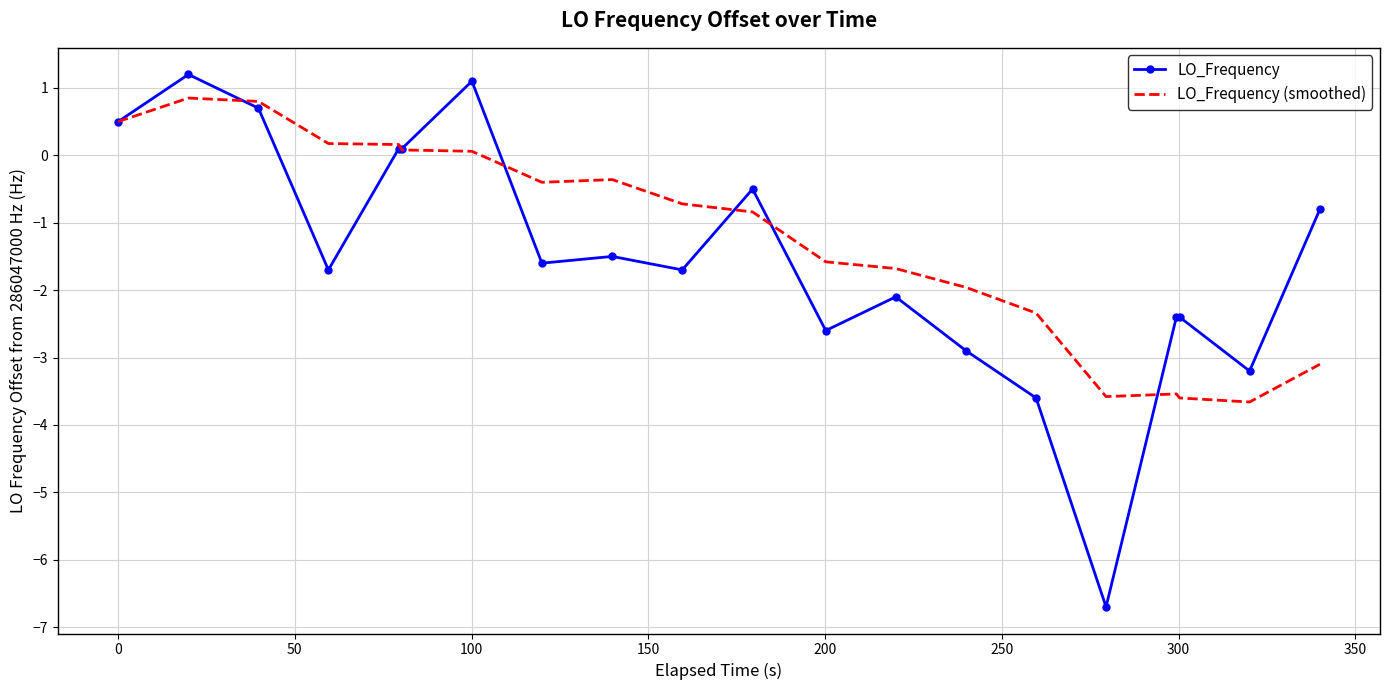

What is the minimum value for LO_Frequency (smoothed)?

-3.7